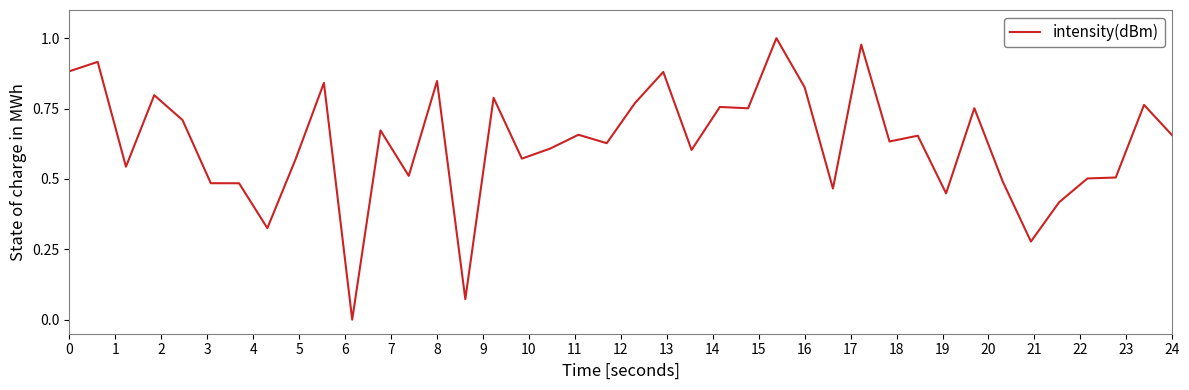

How many lines are shown in the chart?

1